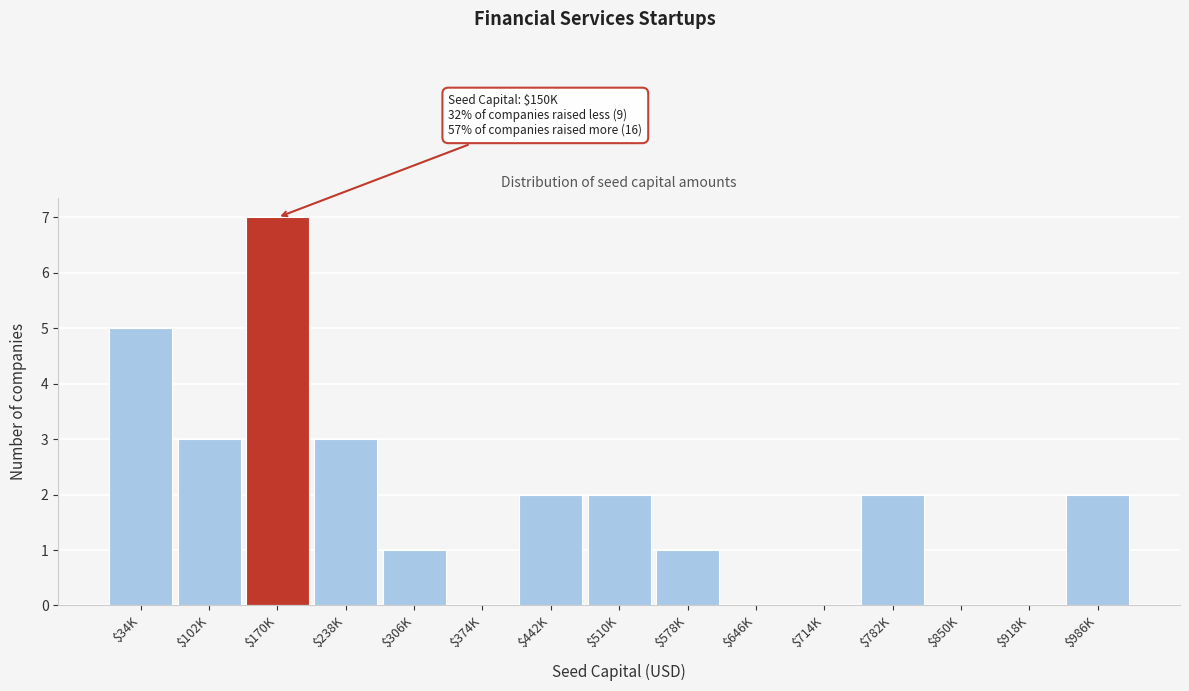

True or false: the data shows 0 at $510K.

False